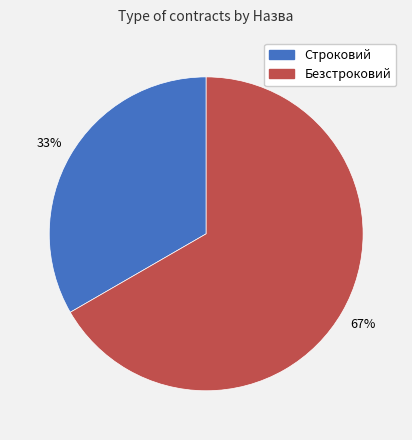

Is there any slice that represents more than half of the pie?

Yes